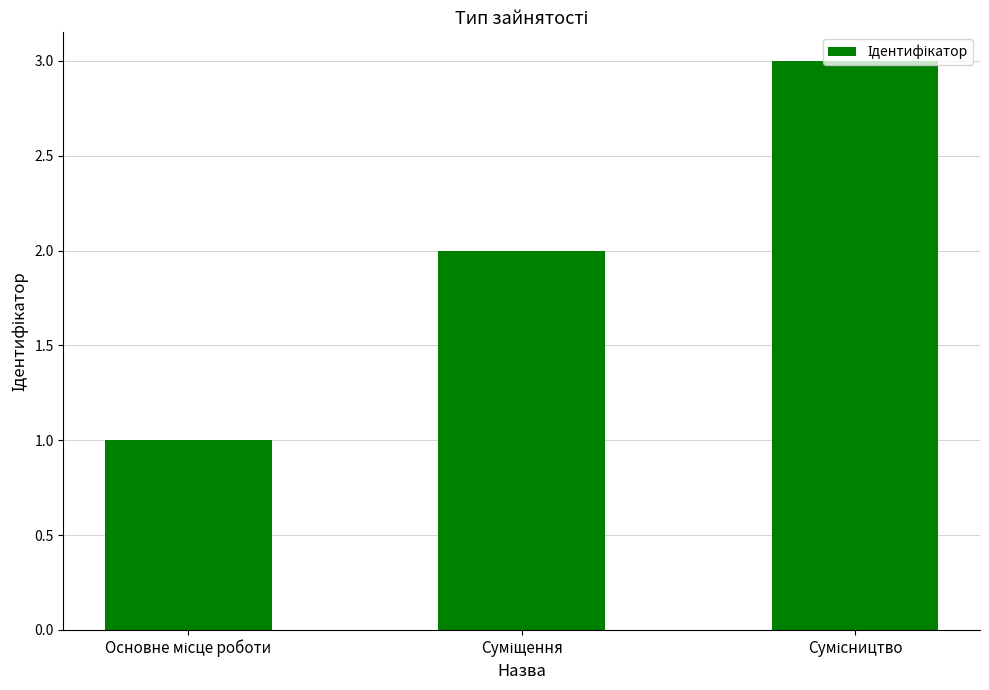

What is the minimum value shown in the chart?

1